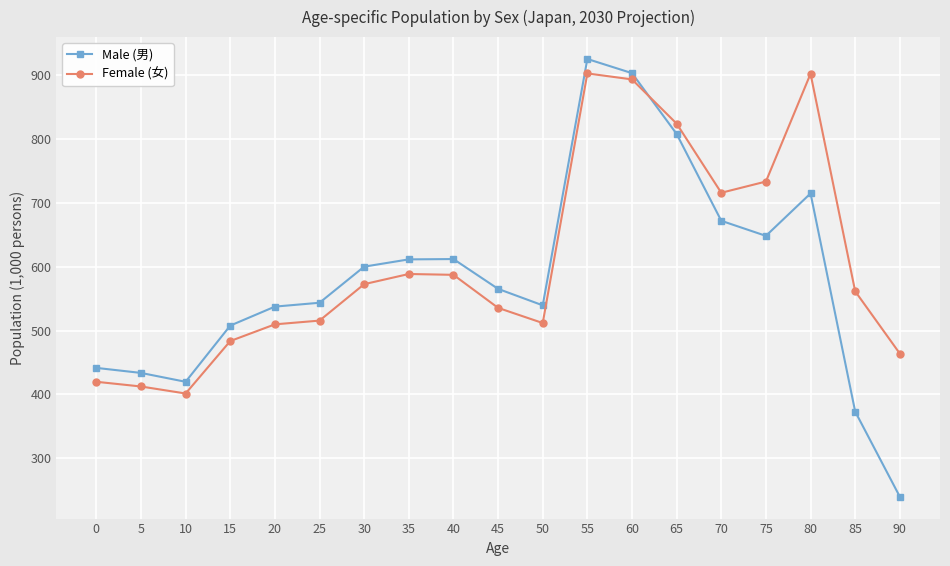

Which series has the widest spread of values?

Male (男)